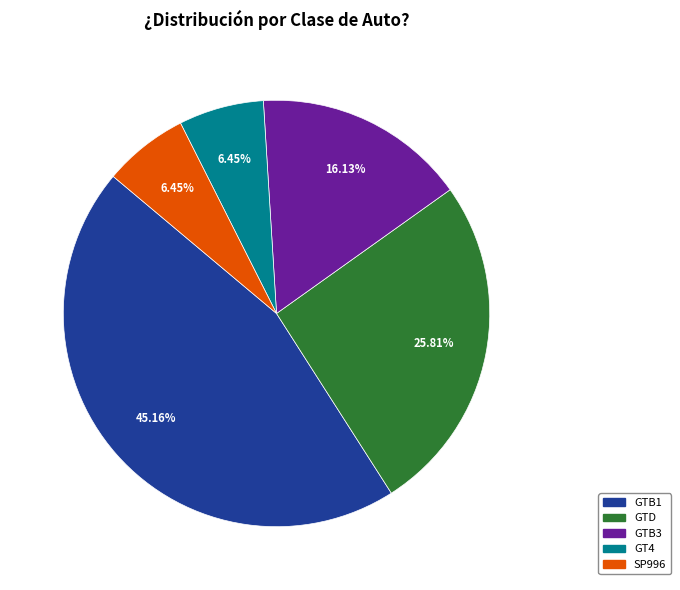

To the nearest percent, what percentage of the pie is SP996?

6%